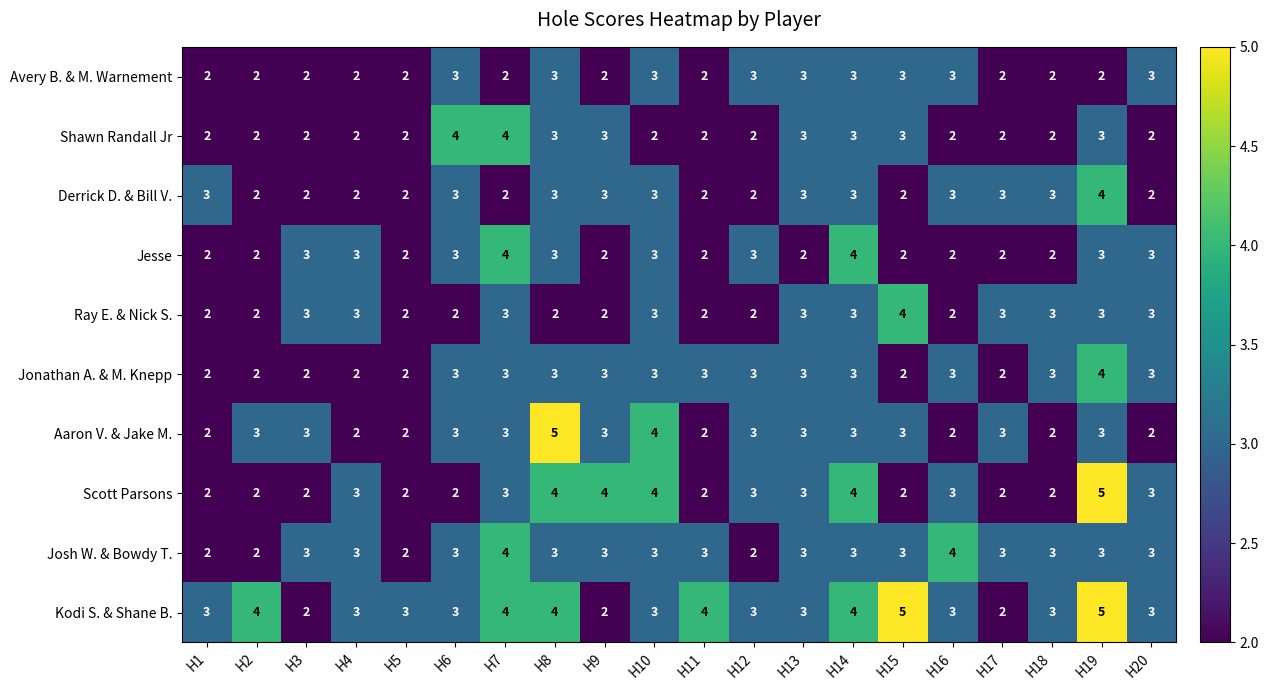

At which category is the sum across all series the highest?

H19